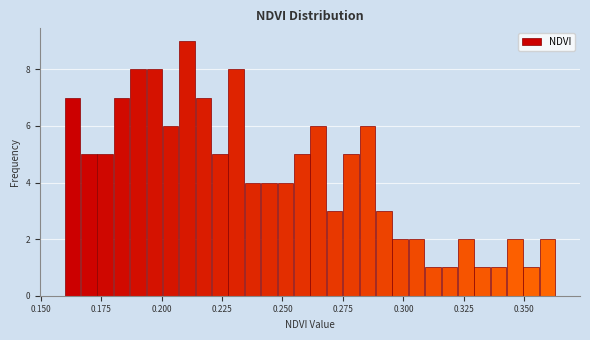

Read against the x-axis, roughly where is the centre of the tallest bar?

0.210